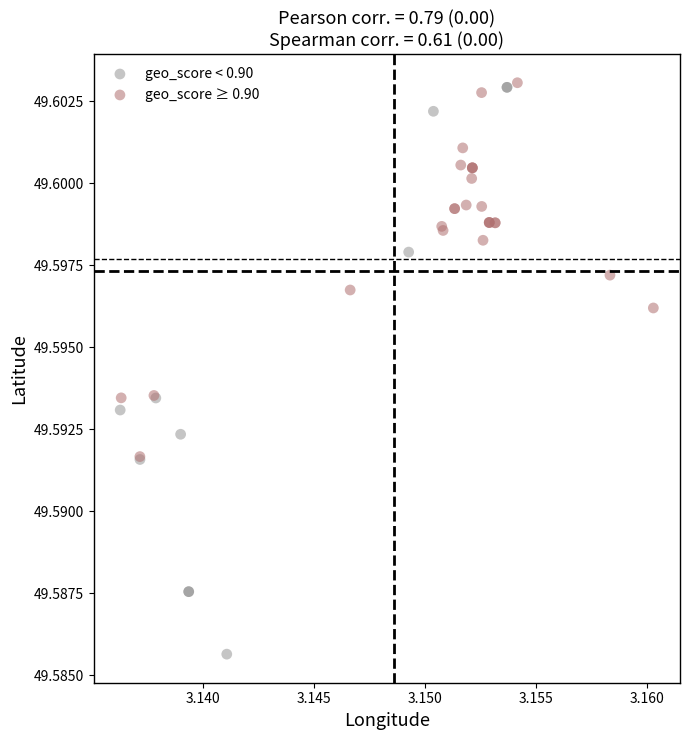

Which series has the widest spread of Y values?

geo_score < 0.90